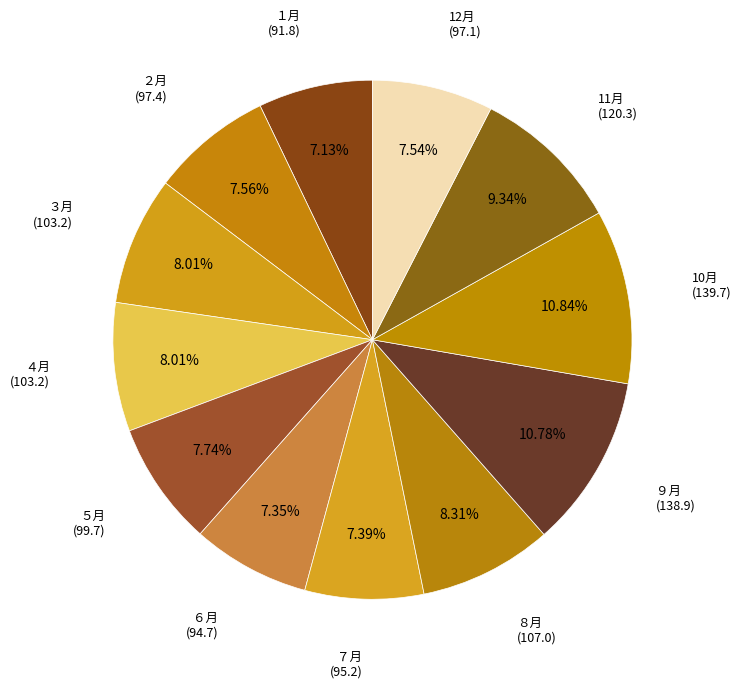

How many segments does this pie chart have?

12